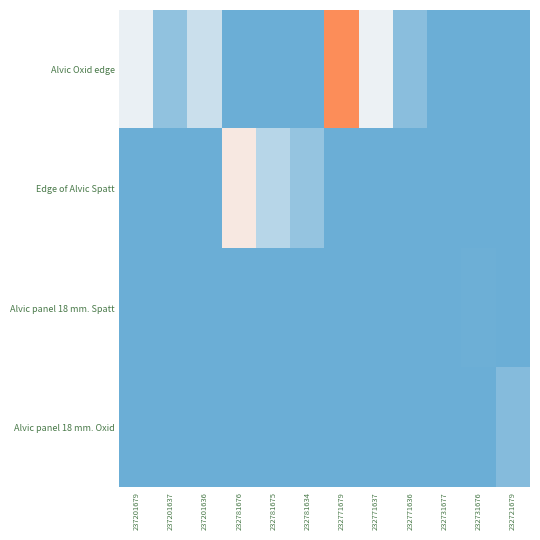

Reading right to left, transcribe all the data shown in this chart.

Alvic Oxid edge: 232721679=0	232731676=0	232731677=0	232771636=114	232771637=465	232771679=1003	232781634=0	232781675=0	232781676=0	237201636=344	237201637=138	237201679=458
Edge of Alvic Spatt: 232721679=0	232731676=0	232731677=0	232771636=0	232771637=0	232771679=0	232781634=153	232781675=277	232781676=570	237201636=0	237201637=0	237201679=0
Alvic panel 18 mm. Spatt: 232721679=0	232731676=9	232731677=3	232771636=0	232771637=0	232771679=0	232781634=0	232781675=0	232781676=0	237201636=0	237201637=0	237201679=0
Alvic panel 18 mm. Oxid: 232721679=96	232731676=0	232731677=0	232771636=0	232771637=0	232771679=0	232781634=0	232781675=0	232781676=0	237201636=0	237201637=0	237201679=0